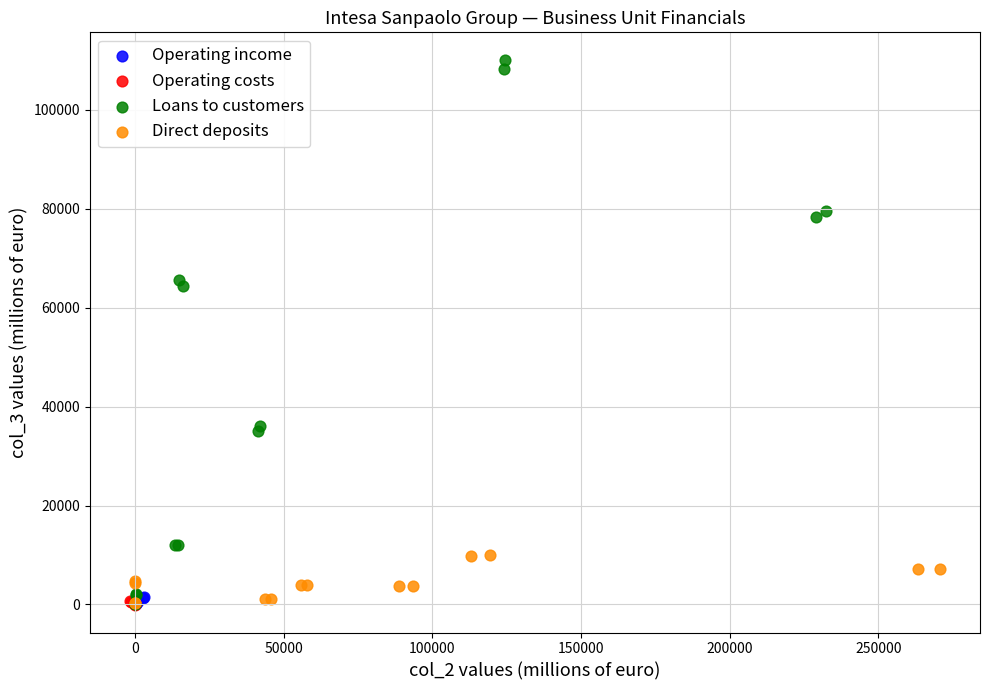

Which series has the widest spread of Y values?

Loans to customers